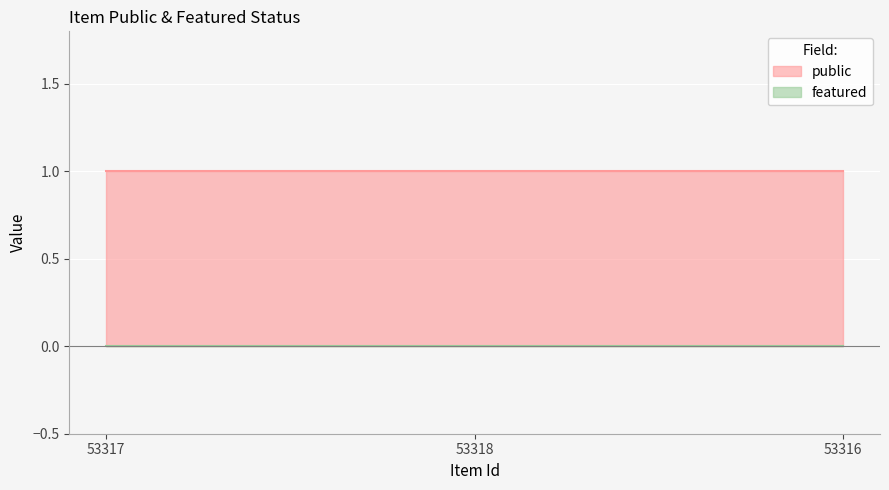

What position from the left is 53317?

1